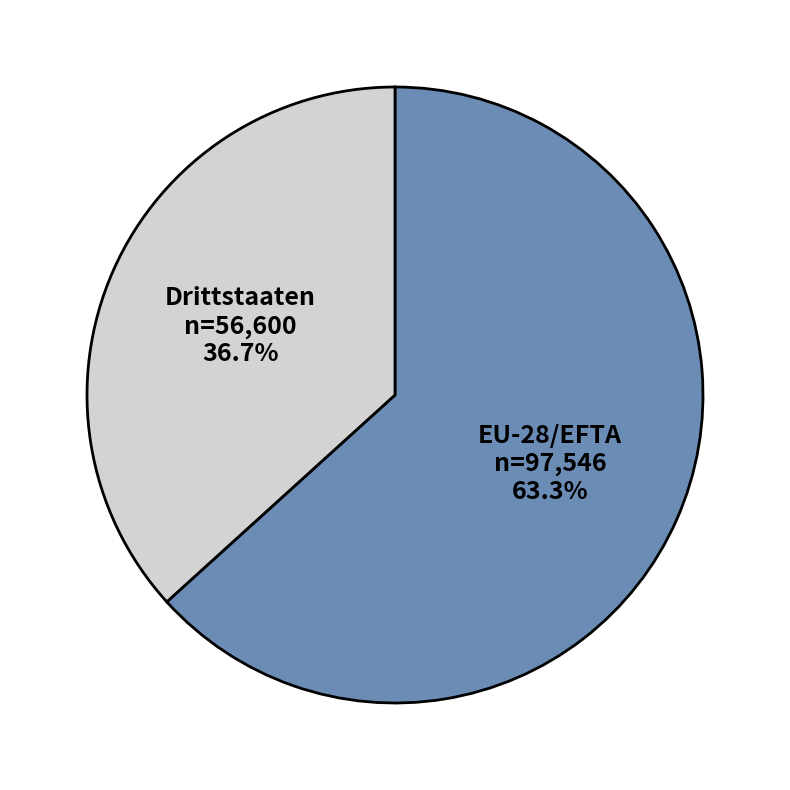

Approximately how many times larger is the value at EU-28/EFTA compared to Drittstaaten?

1.7